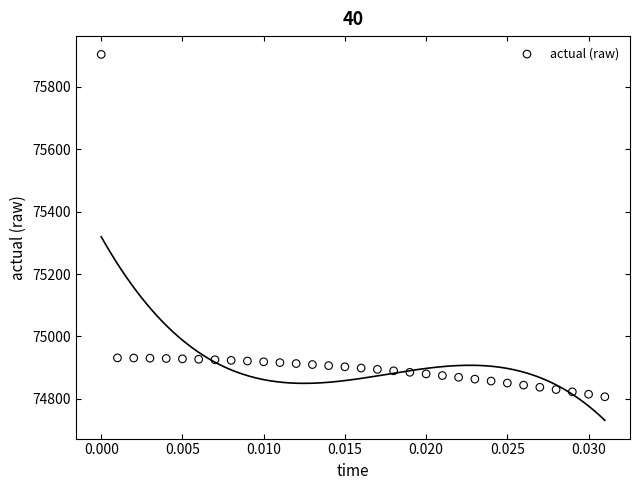

What is the range of Y values (max minus min)?

1095.6